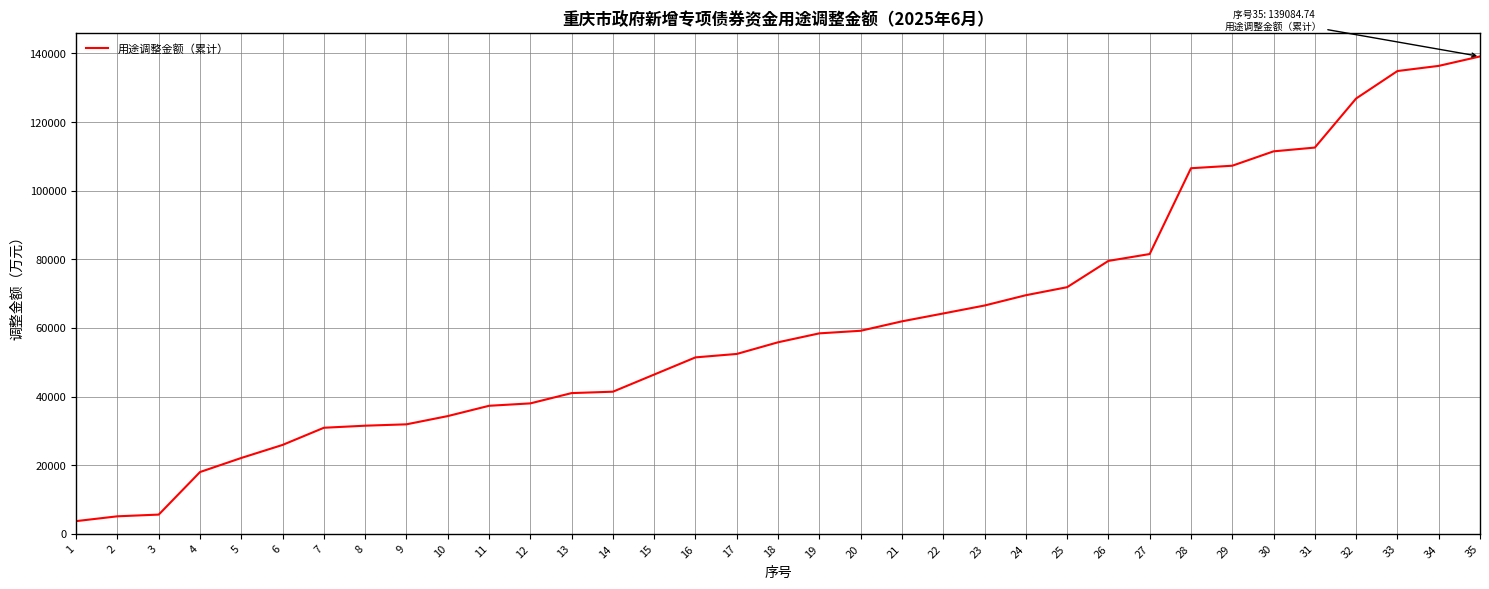

What is the change in value from 18 to 28?

+50708.7